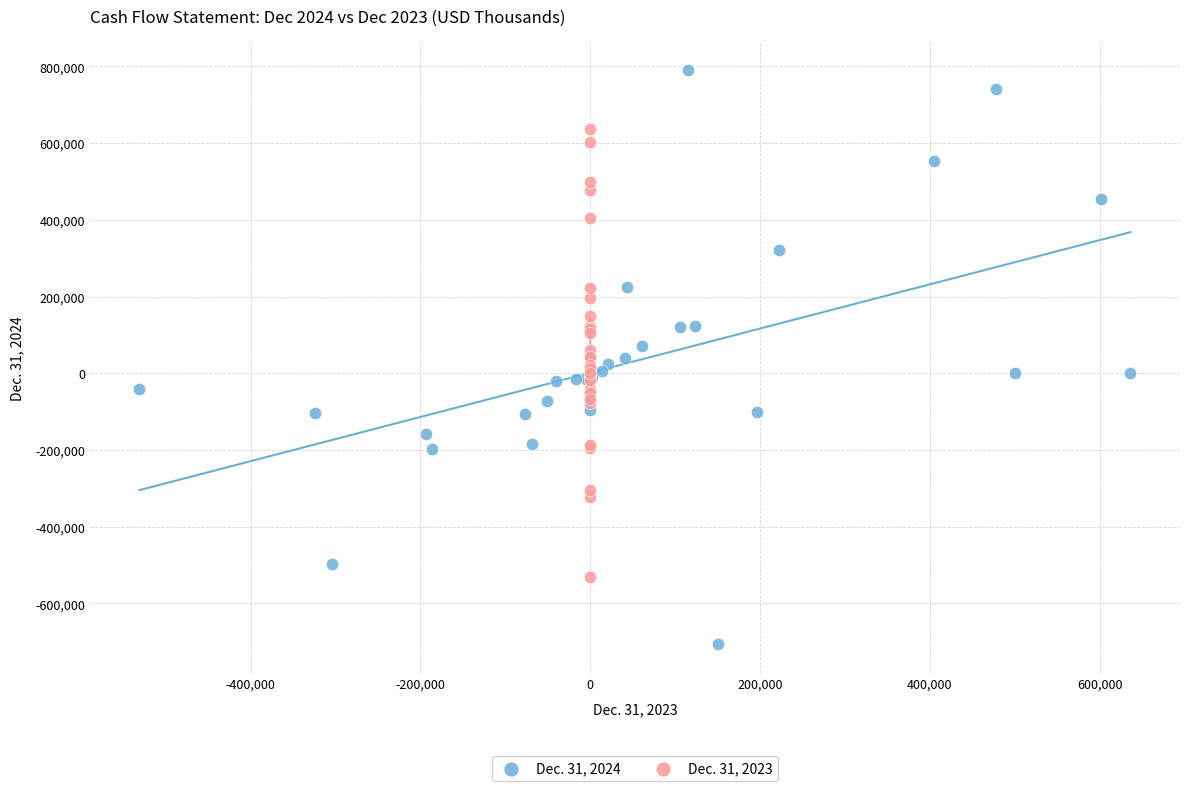

Which series reaches the minimum Y coordinate?

Dec. 31, 2024